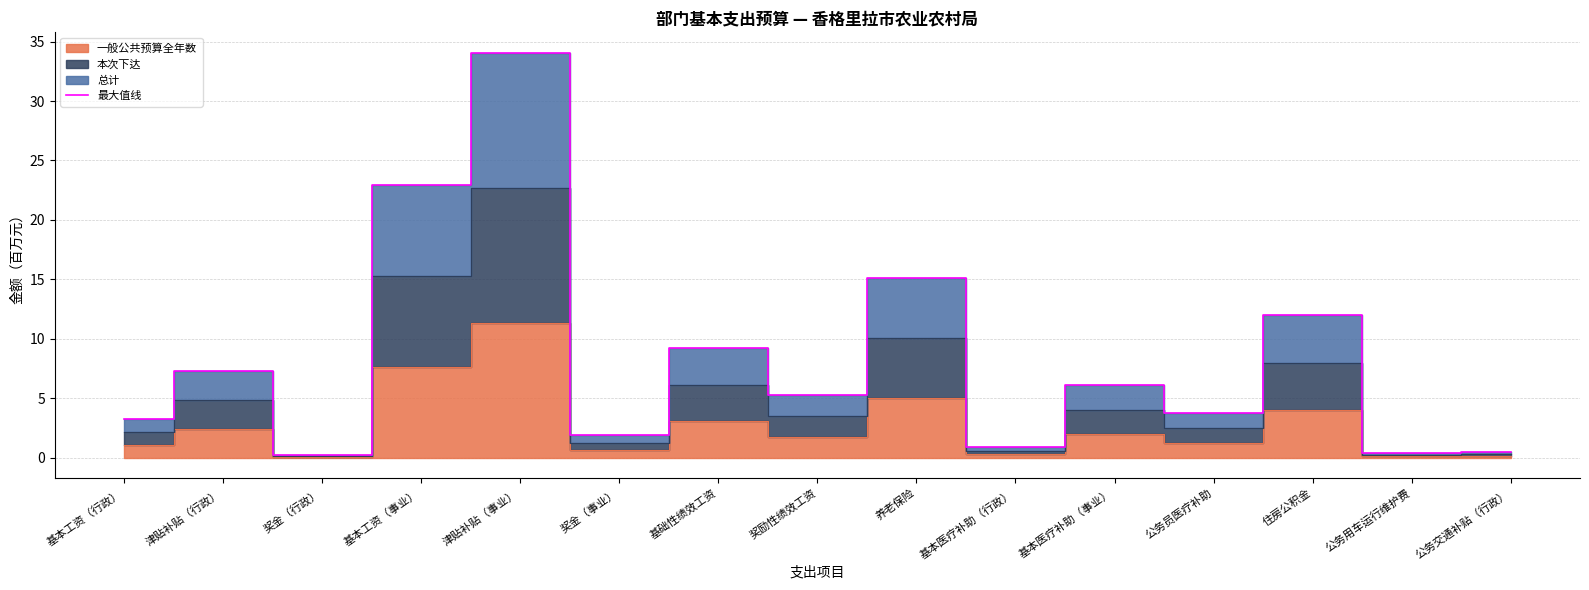

True or false: the data has more than 1 interior local peaks.

True